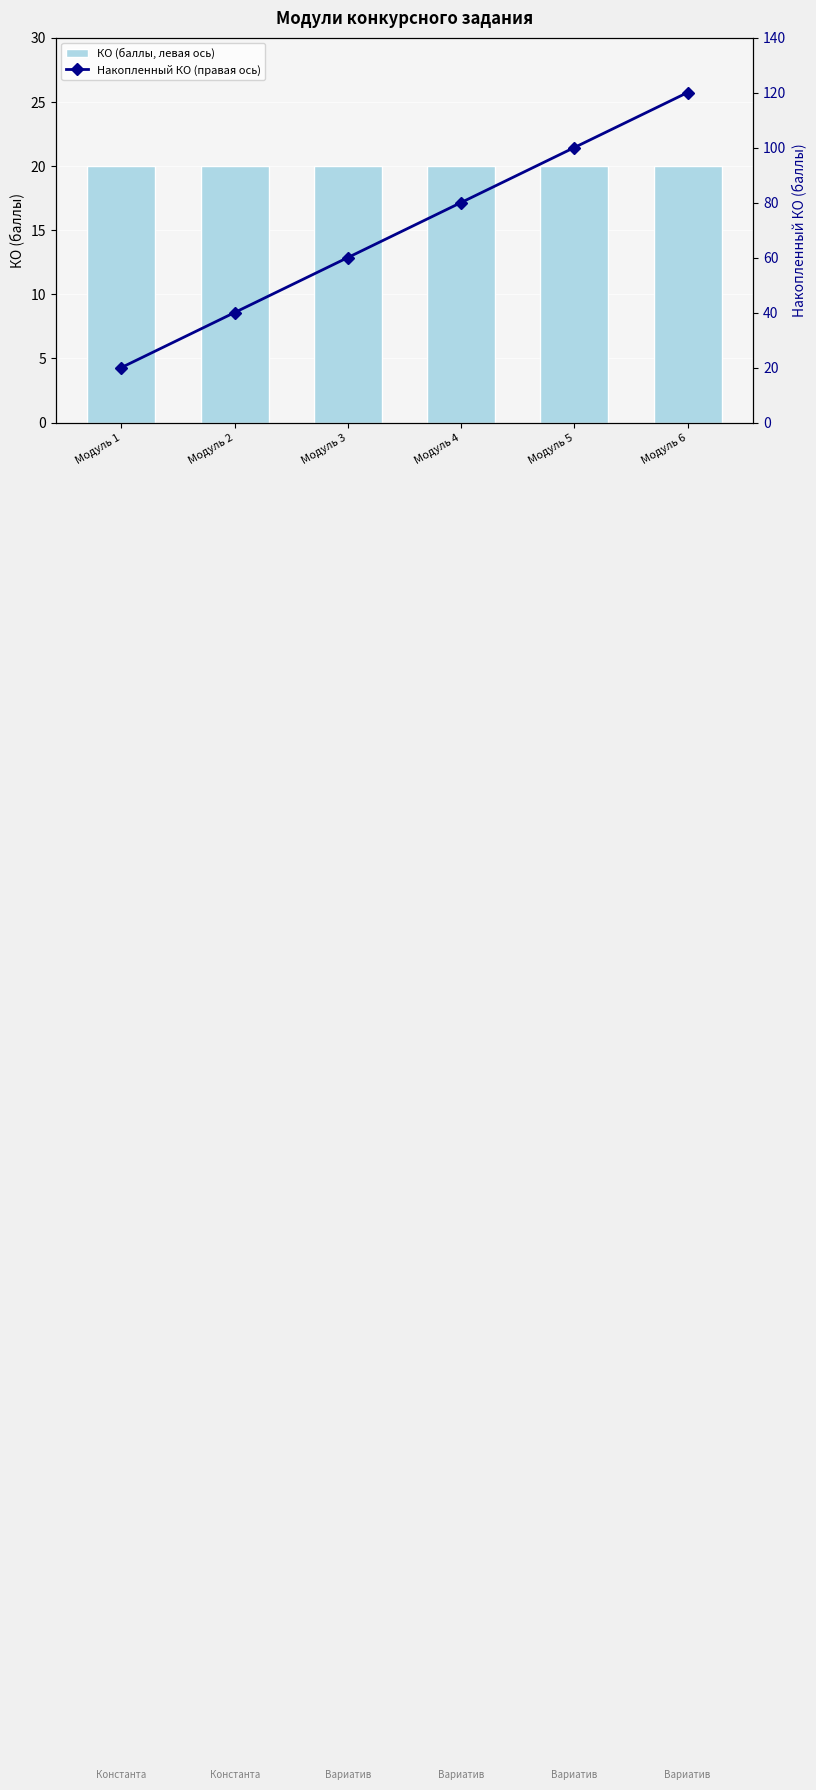

List the series in order of their overall mean, lowest first.

КО (баллы, левая ось), Накопленный КО (правая ось)